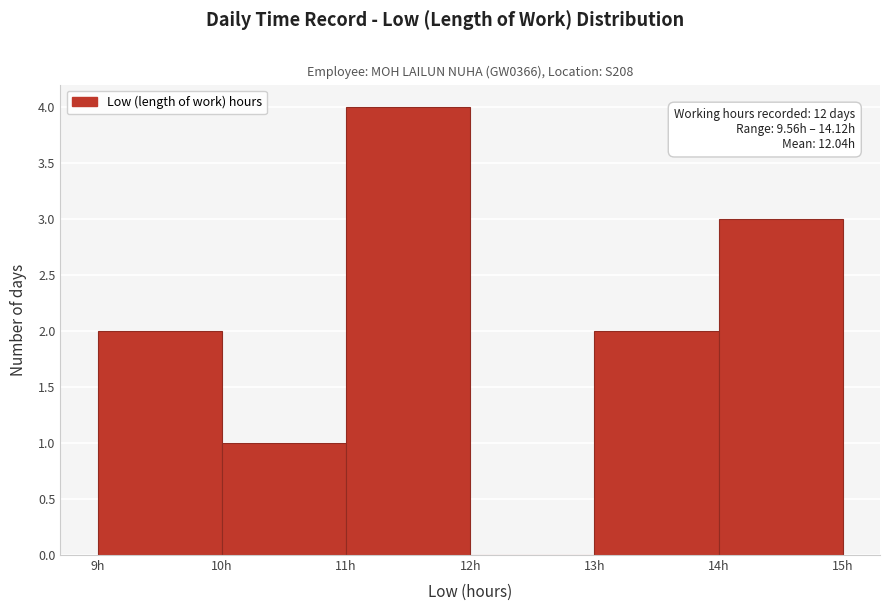

Which range on the x-axis has the tallest bar?

11 to 12